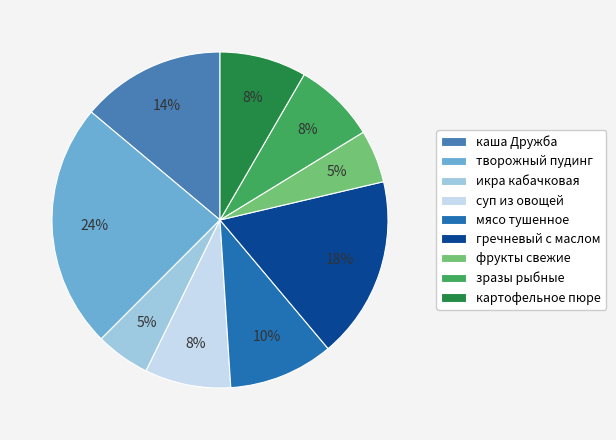

True or false: фрукты свежие accounts for 1% of the total.

False